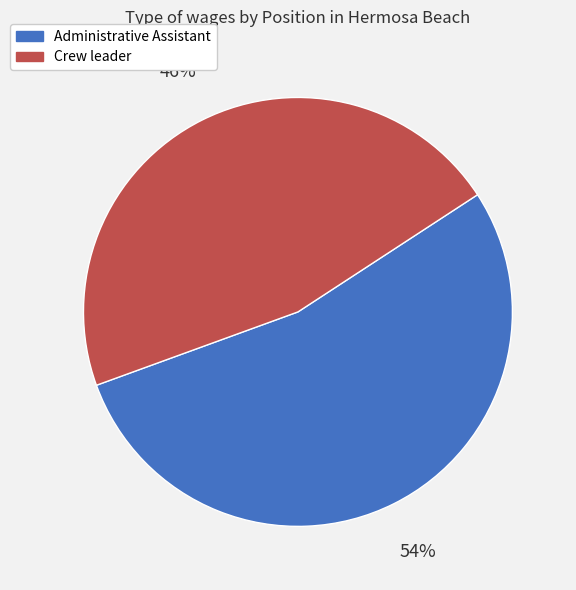

Rank the categories by value from highest to lowest.

Administrative Assistant, Crew leader